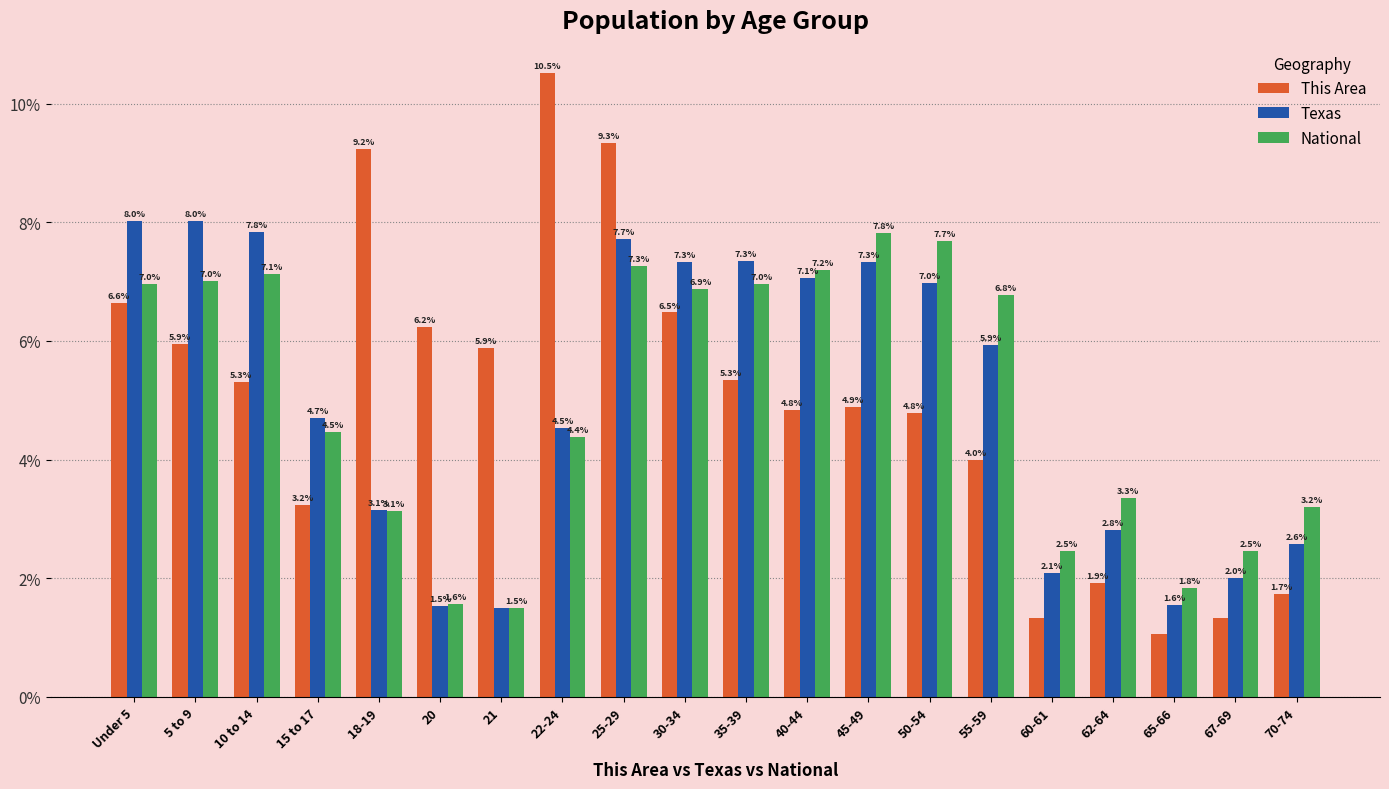

How many values in the This Area series are below 5?

10